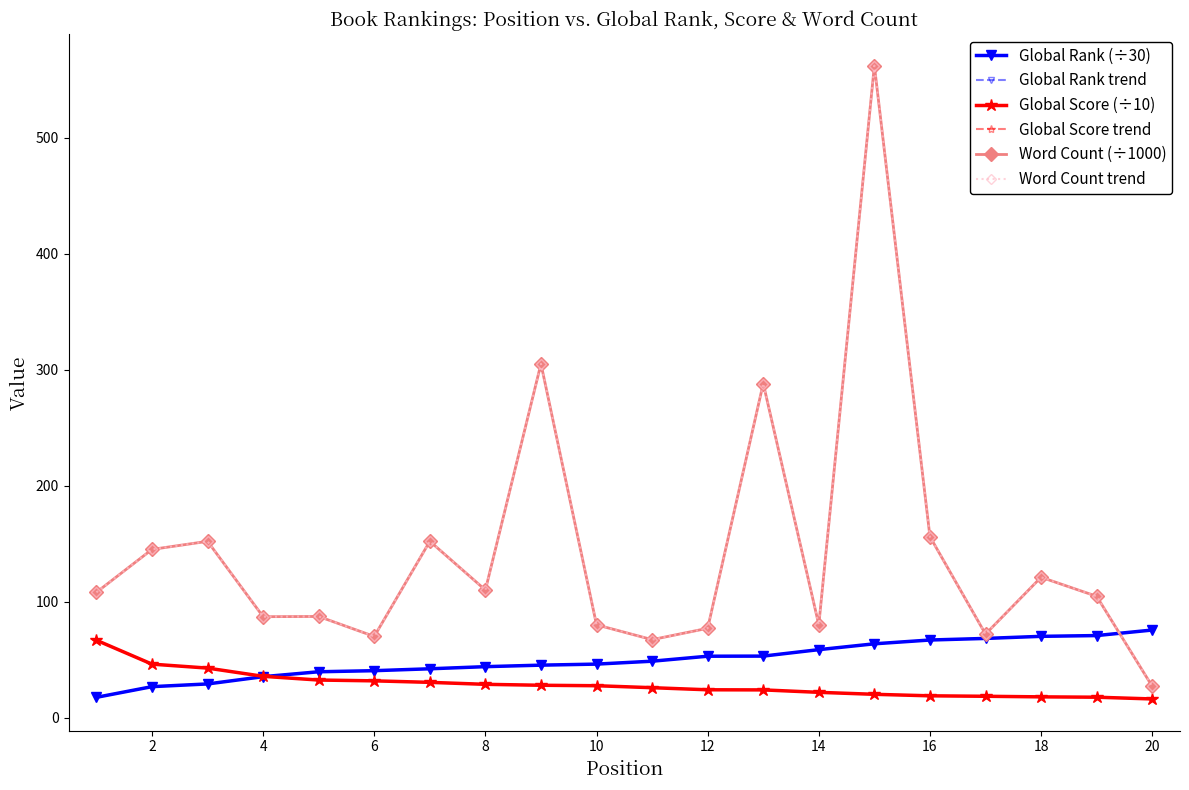

Is this an area chart (filled region under the line)?

No